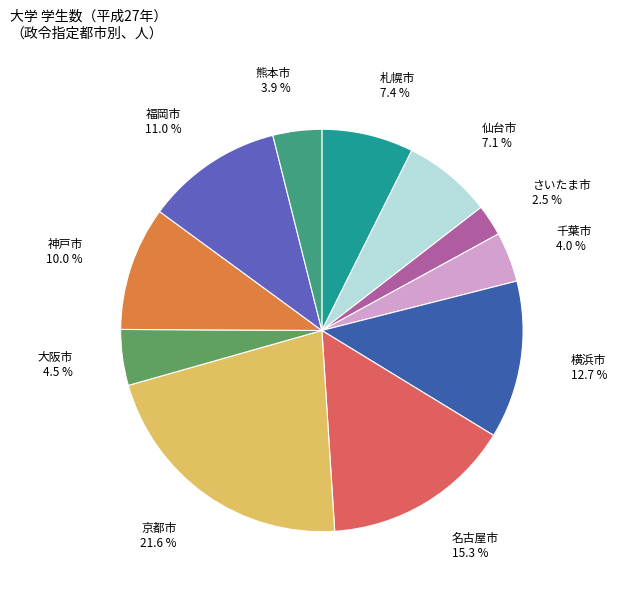

What is the smallest slice in the pie chart?

さいたま市